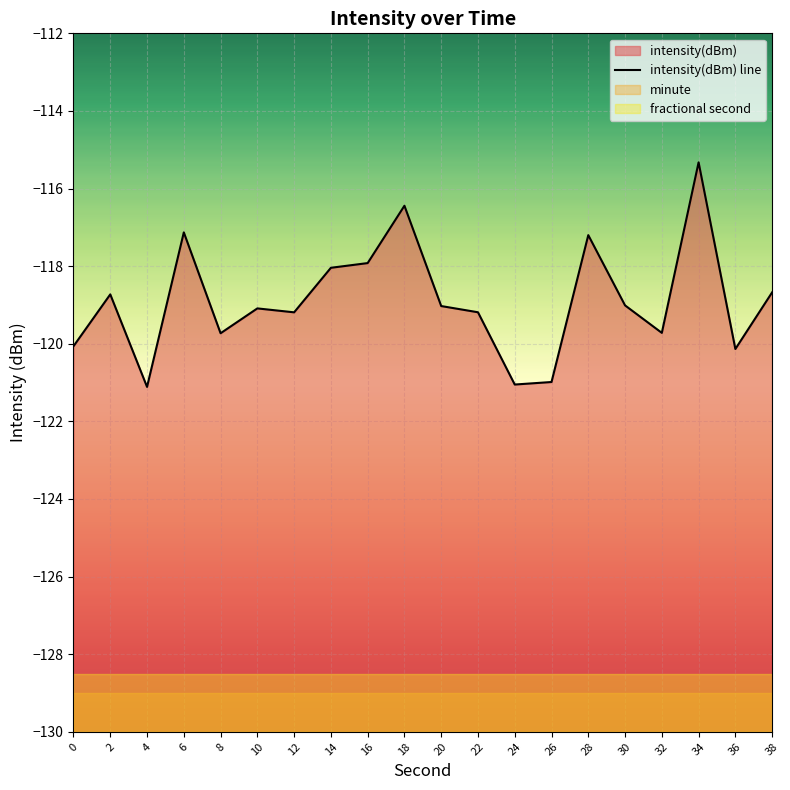

What is the sum of all values?

-2377.8